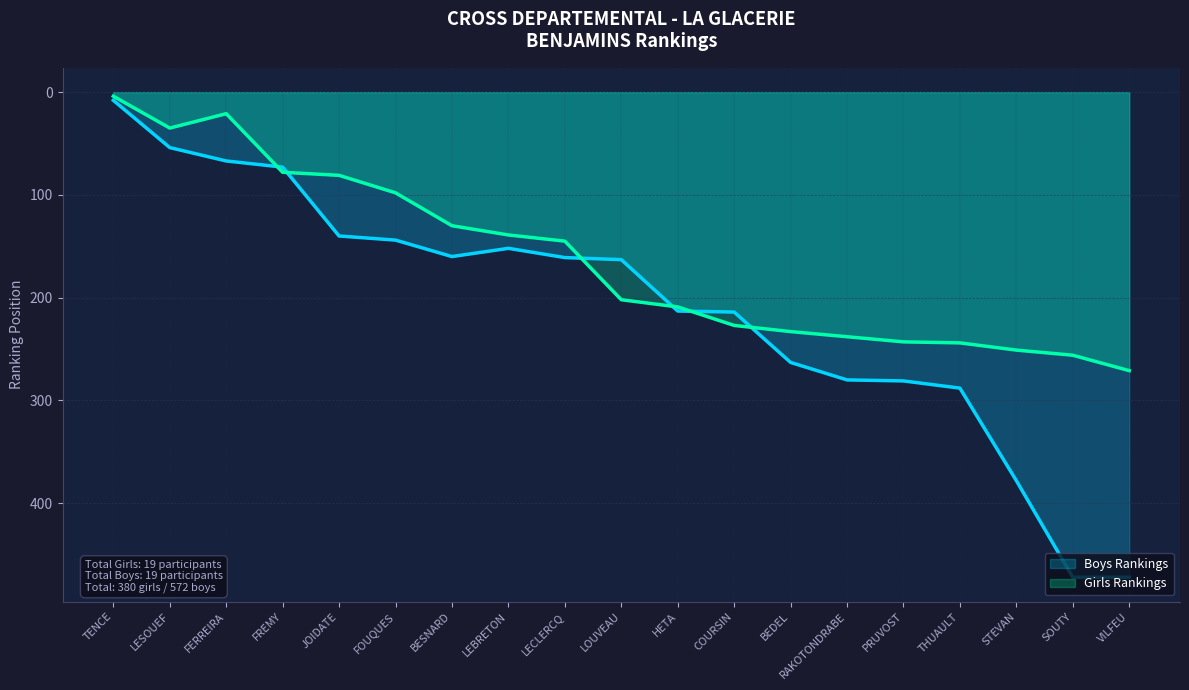

Rank the series by their average value, from lowest to highest.

Girls Rankings, Boys Rankings